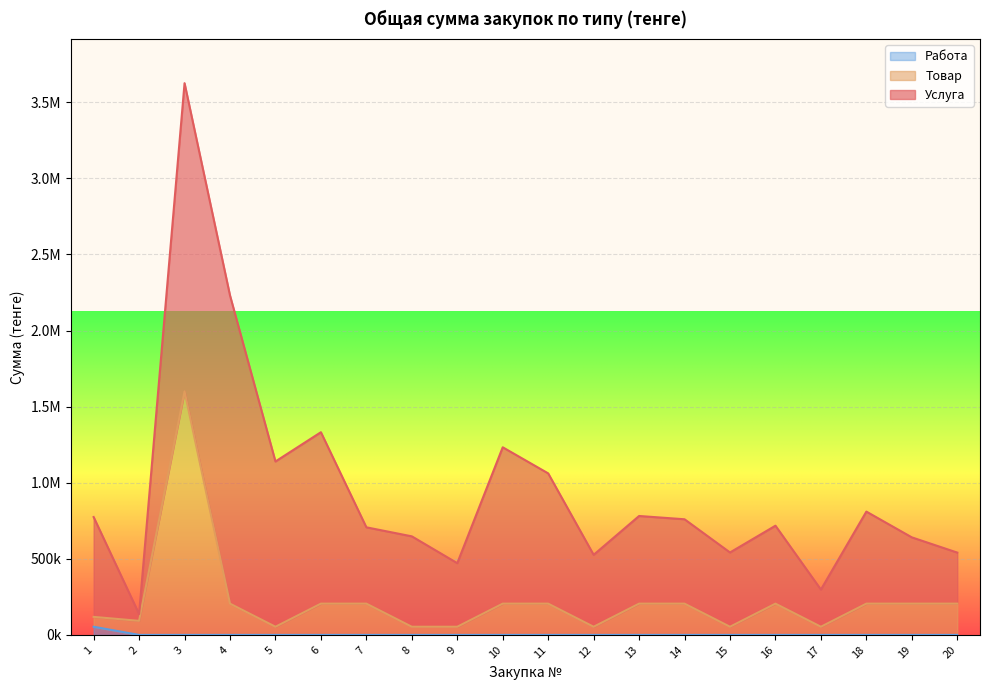

True or false: Товар has a value of 287715.8 at 19.

False